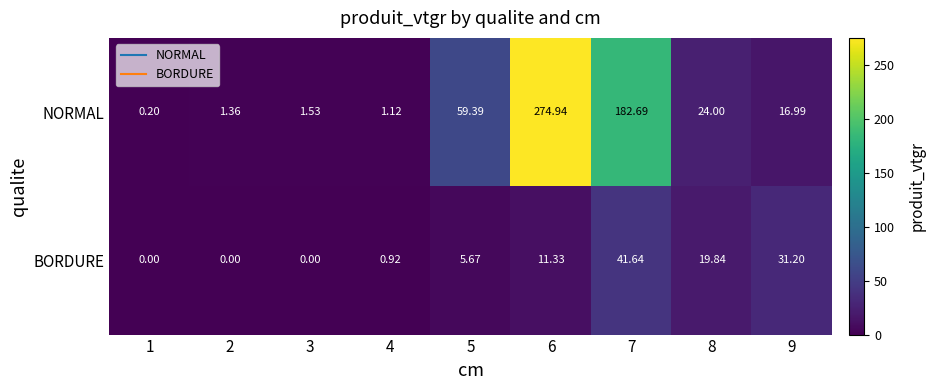

Rank the series at 6 from lowest to highest value.

BORDURE, NORMAL